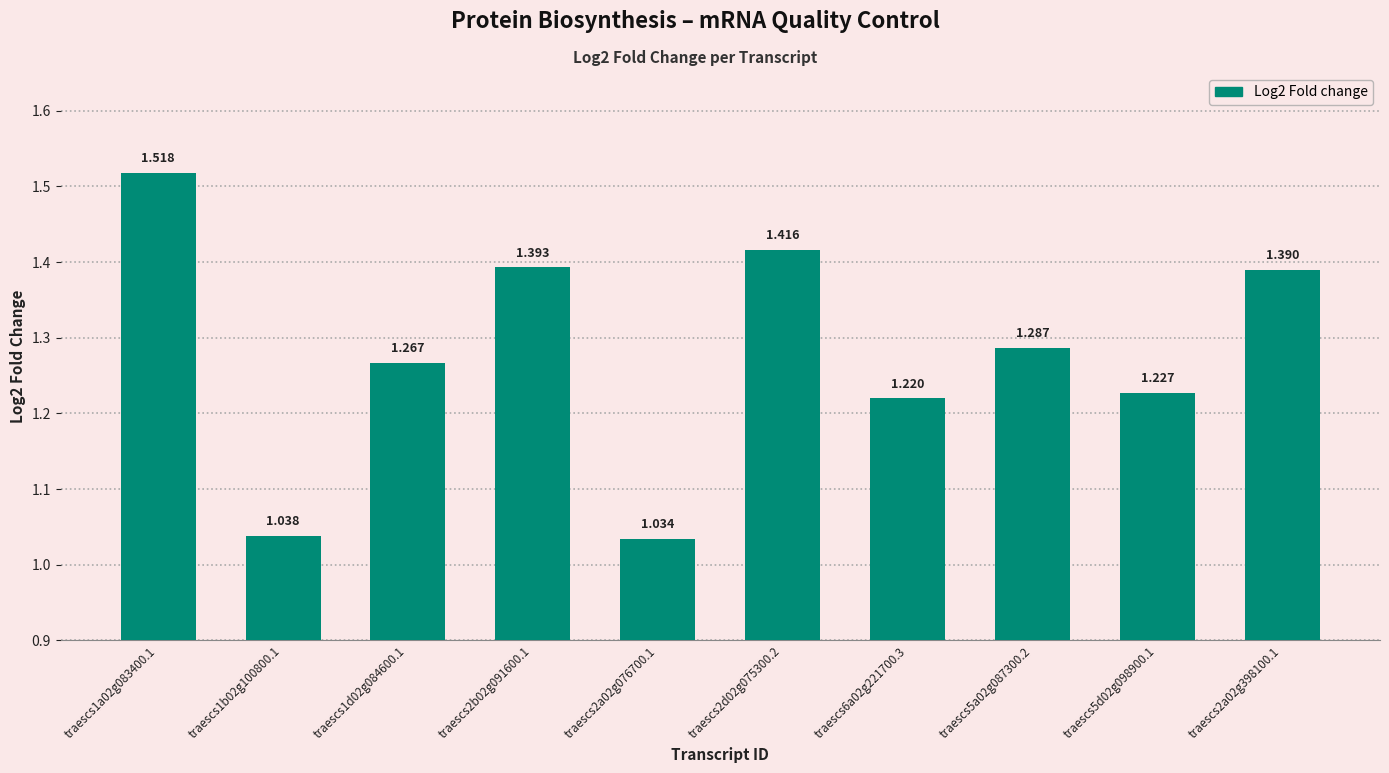

Rank the categories by value from lowest to highest.

traescs2a02g076700.1, traescs1b02g100800.1, traescs6a02g221700.3, traescs5d02g098900.1, traescs1d02g084600.1, traescs5a02g087300.2, traescs2a02g398100.1, traescs2b02g091600.1, traescs2d02g075300.2, traescs1a02g083400.1